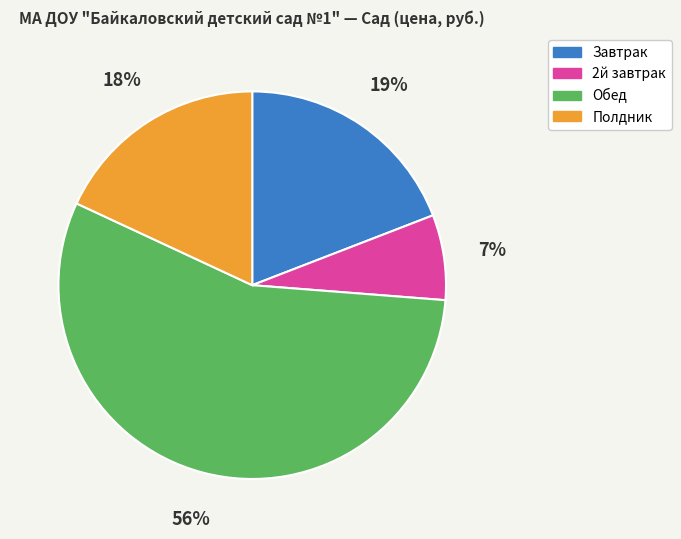

Is it true that 2й завтрак is 19% of the pie?

False